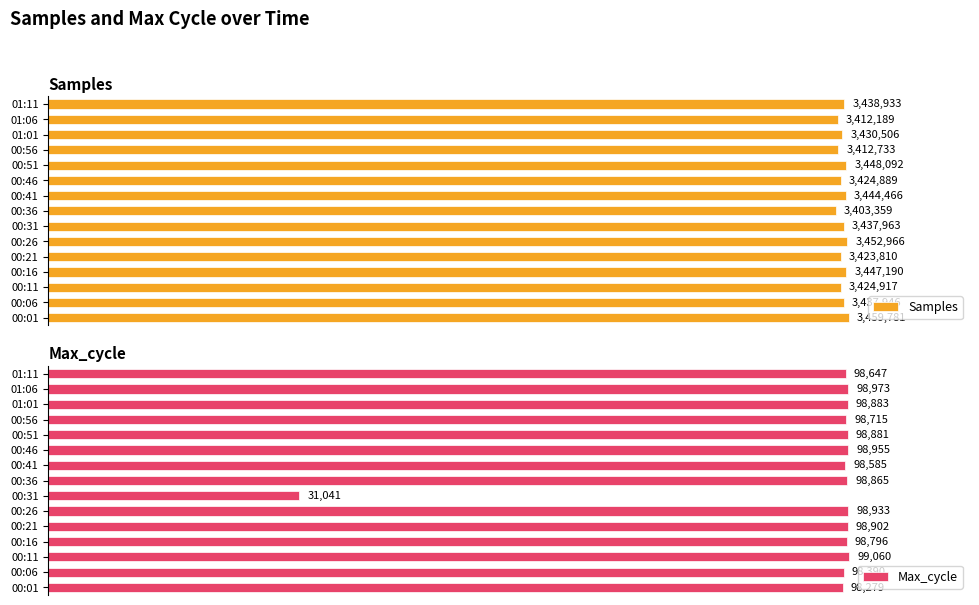

Is the value of Max_cycle at 00:01 greater than the value of Samples at 00:26?

No